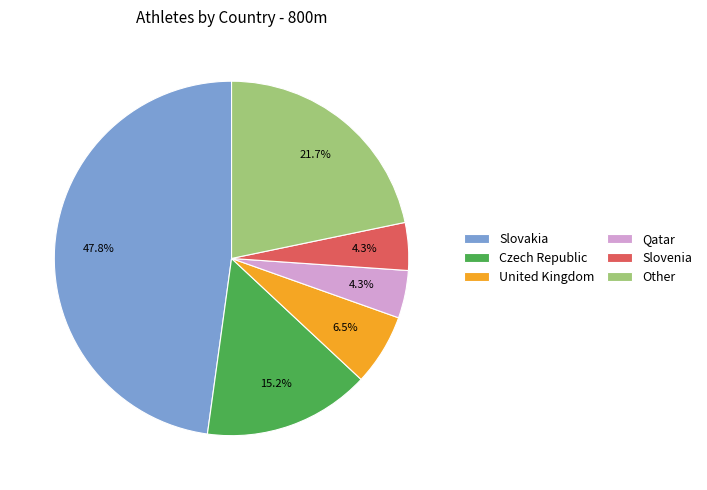

What is the ratio of the value at Czech Republic to the value at Qatar?

3.5